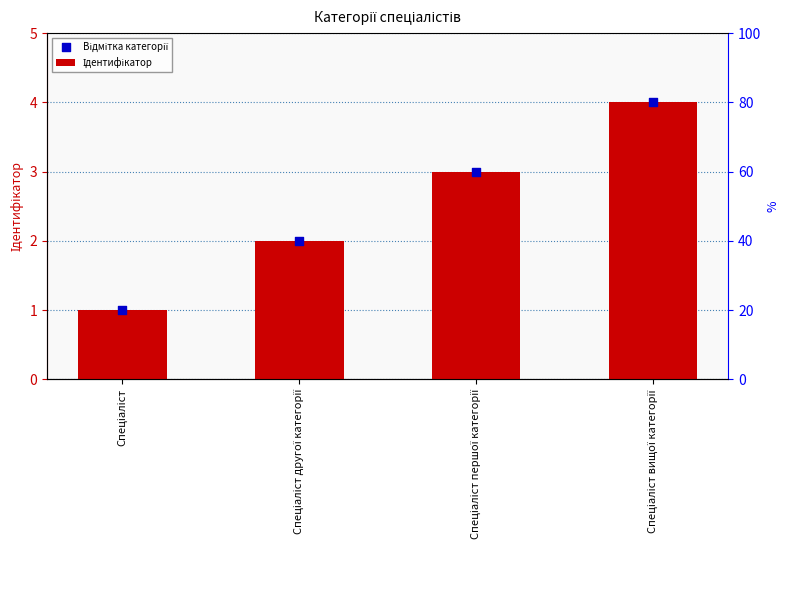

Is the value of Відмітка категорії at Спеціаліст другої категорії greater than the value of Ідентифікатор at Спеціаліст першої категорії?

No